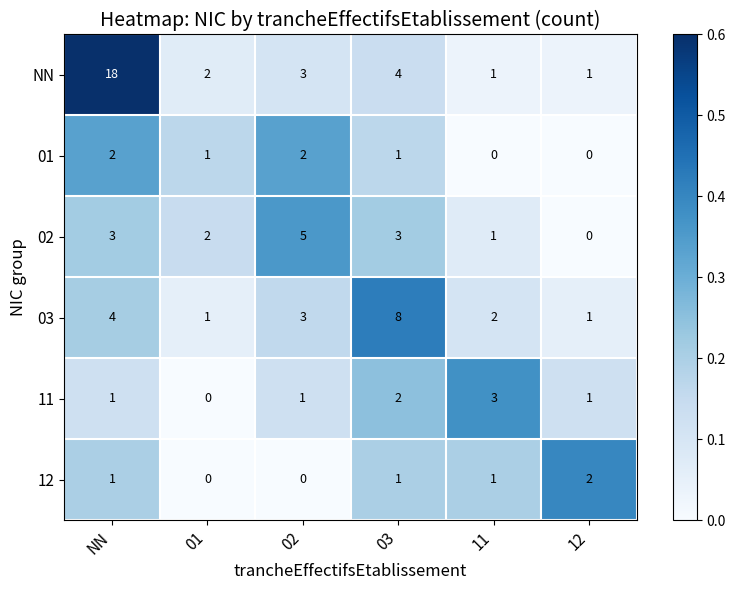

What is the difference between the maximum and minimum values in the 02 series?

5